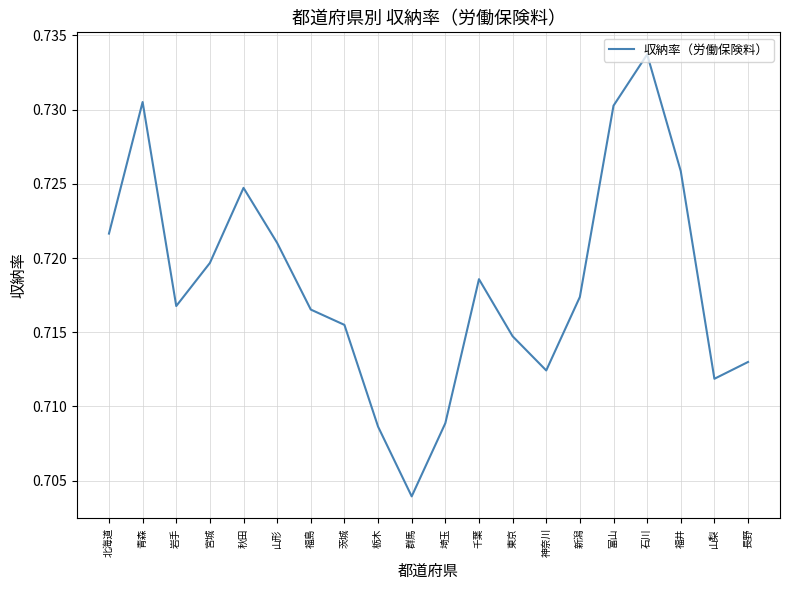

How many interior local valleys (lower than both neighbors) does the data have?

4